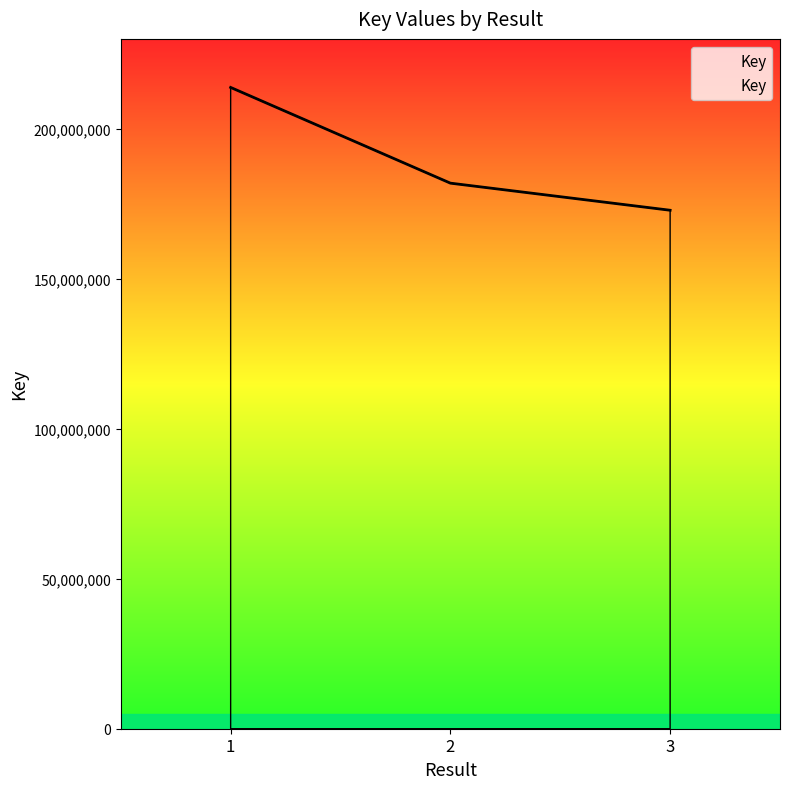

What is the sum of all values?

568582190